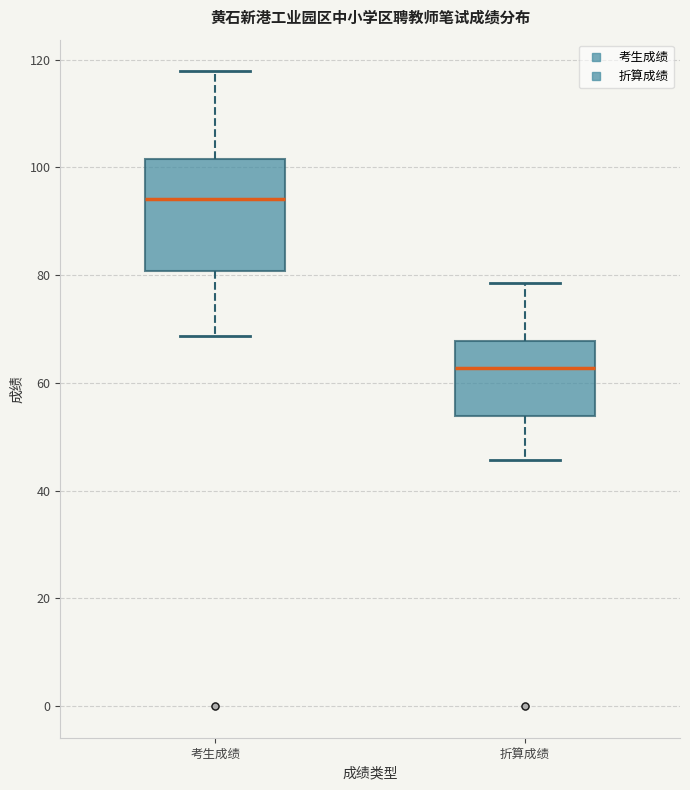

Where is the upper edge of the box for 考生成绩 on the y-axis? The values are not printed on the chart, so give them approximately, as read against the axis.

102